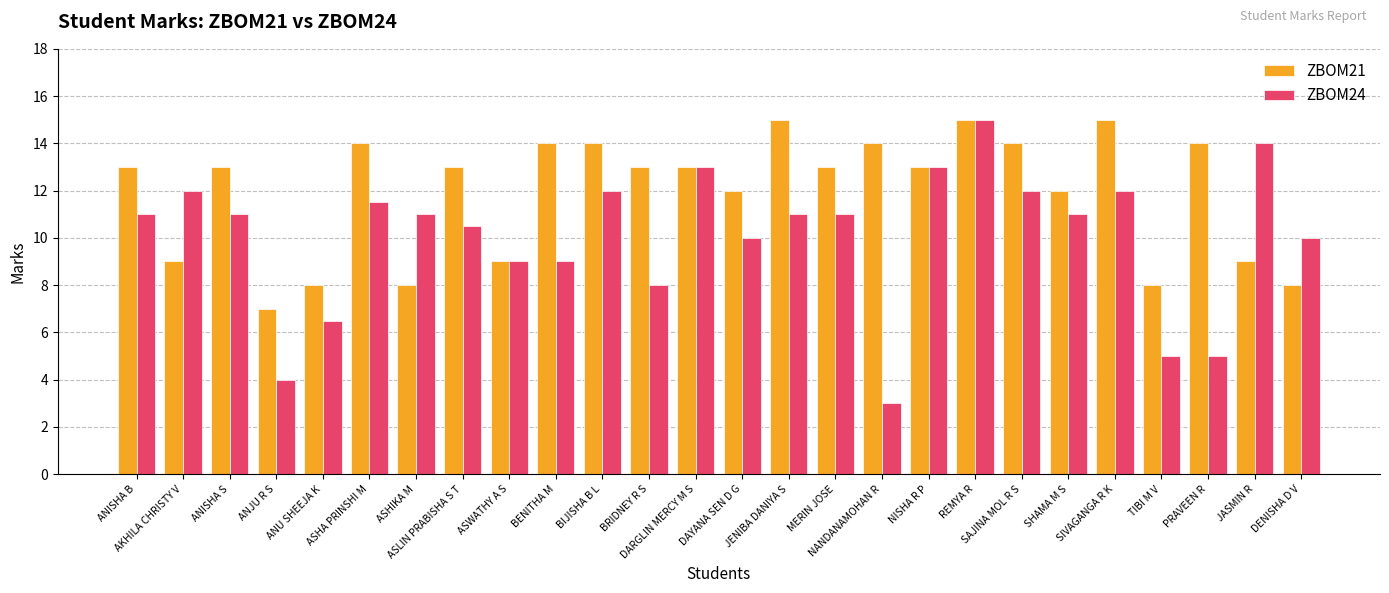

How many series are shown in this chart?

2